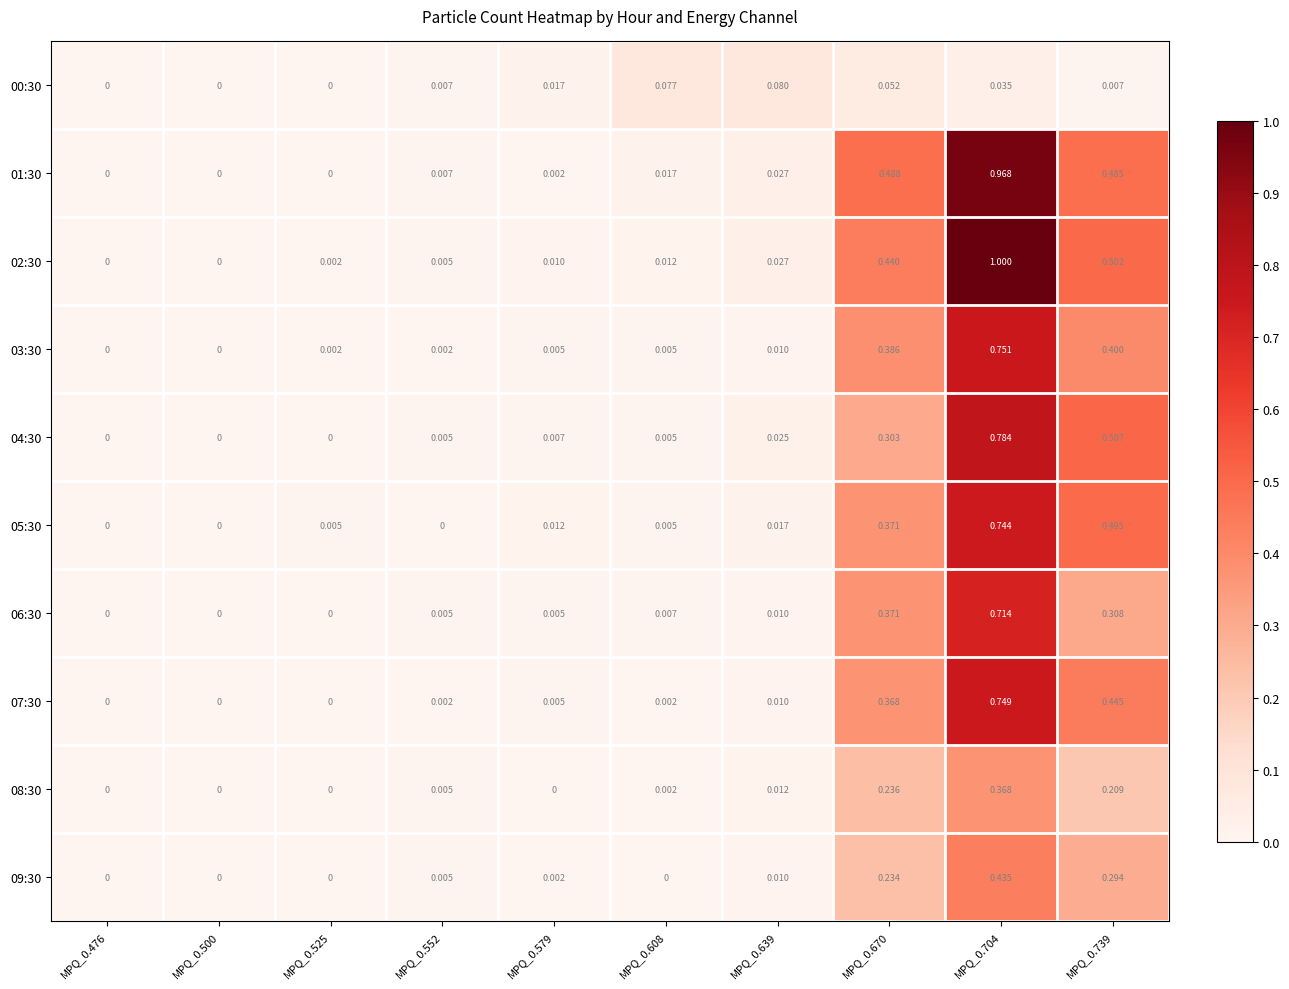

Reading left to right, list all the values displayed in this chart.

00:30: MPQ_0.476=0.0	MPQ_0.500=0.0	MPQ_0.525=0.0	MPQ_0.552=0.0	MPQ_0.579=0.0	MPQ_0.608=0.1	MPQ_0.639=0.1	MPQ_0.670=0.1	MPQ_0.704=0.0	MPQ_0.739=0.0
01:30: MPQ_0.476=0.0	MPQ_0.500=0.0	MPQ_0.525=0.0	MPQ_0.552=0.0	MPQ_0.579=0.0	MPQ_0.608=0.0	MPQ_0.639=0.0	MPQ_0.670=0.5	MPQ_0.704=1.0	MPQ_0.739=0.5
02:30: MPQ_0.476=0.0	MPQ_0.500=0.0	MPQ_0.525=0.0	MPQ_0.552=0.0	MPQ_0.579=0.0	MPQ_0.608=0.0	MPQ_0.639=0.0	MPQ_0.670=0.4	MPQ_0.704=1.0	MPQ_0.739=0.5
03:30: MPQ_0.476=0.0	MPQ_0.500=0.0	MPQ_0.525=0.0	MPQ_0.552=0.0	MPQ_0.579=0.0	MPQ_0.608=0.0	MPQ_0.639=0.0	MPQ_0.670=0.4	MPQ_0.704=0.8	MPQ_0.739=0.4
04:30: MPQ_0.476=0.0	MPQ_0.500=0.0	MPQ_0.525=0.0	MPQ_0.552=0.0	MPQ_0.579=0.0	MPQ_0.608=0.0	MPQ_0.639=0.0	MPQ_0.670=0.3	MPQ_0.704=0.8	MPQ_0.739=0.5
05:30: MPQ_0.476=0.0	MPQ_0.500=0.0	MPQ_0.525=0.0	MPQ_0.552=0.0	MPQ_0.579=0.0	MPQ_0.608=0.0	MPQ_0.639=0.0	MPQ_0.670=0.4	MPQ_0.704=0.7	MPQ_0.739=0.5
06:30: MPQ_0.476=0.0	MPQ_0.500=0.0	MPQ_0.525=0.0	MPQ_0.552=0.0	MPQ_0.579=0.0	MPQ_0.608=0.0	MPQ_0.639=0.0	MPQ_0.670=0.4	MPQ_0.704=0.7	MPQ_0.739=0.3
07:30: MPQ_0.476=0.0	MPQ_0.500=0.0	MPQ_0.525=0.0	MPQ_0.552=0.0	MPQ_0.579=0.0	MPQ_0.608=0.0	MPQ_0.639=0.0	MPQ_0.670=0.4	MPQ_0.704=0.7	MPQ_0.739=0.4
08:30: MPQ_0.476=0.0	MPQ_0.500=0.0	MPQ_0.525=0.0	MPQ_0.552=0.0	MPQ_0.579=0.0	MPQ_0.608=0.0	MPQ_0.639=0.0	MPQ_0.670=0.2	MPQ_0.704=0.4	MPQ_0.739=0.2
09:30: MPQ_0.476=0.0	MPQ_0.500=0.0	MPQ_0.525=0.0	MPQ_0.552=0.0	MPQ_0.579=0.0	MPQ_0.608=0.0	MPQ_0.639=0.0	MPQ_0.670=0.2	MPQ_0.704=0.4	MPQ_0.739=0.3